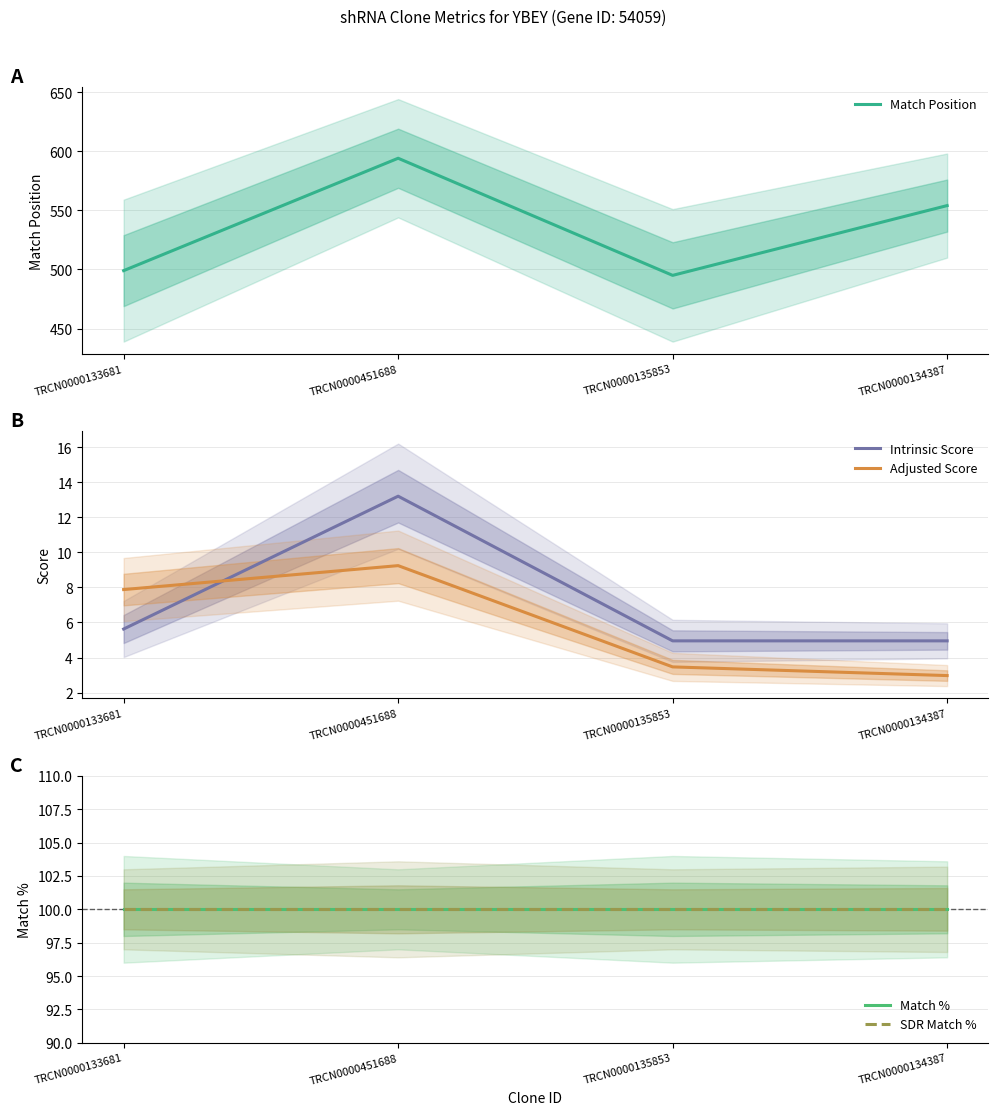

Which series changed the most between TRCN0000451688 and TRCN0000134387?

Match Position